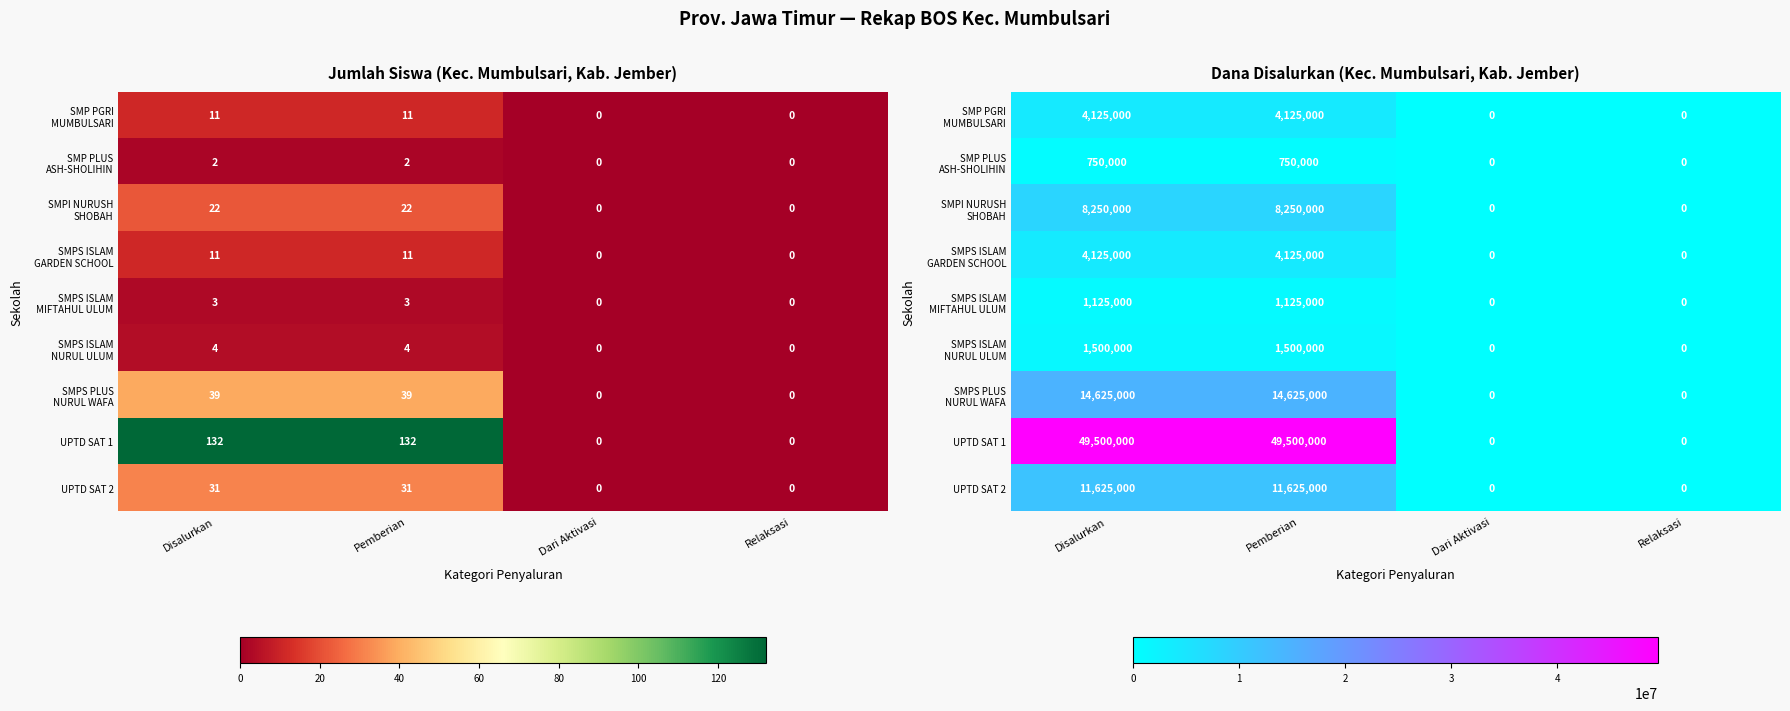

Which series has the widest spread of values?

UPTD SAT 1